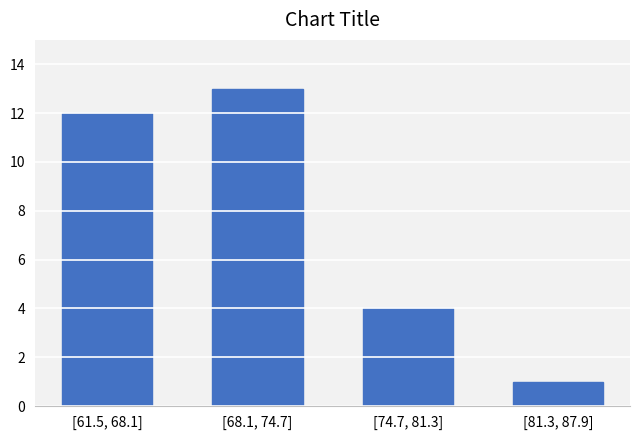

Reading right to left, extract all data points from this chart.

[81.3, 87.9]=1	[74.7, 81.3]=4	[68.1, 74.7]=13	[61.5, 68.1]=12